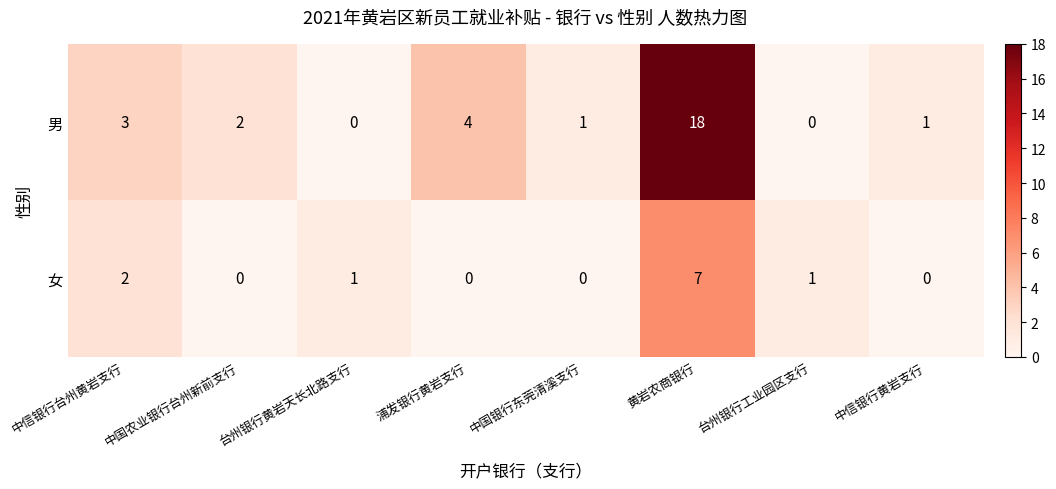

Which series has the widest spread of values?

男